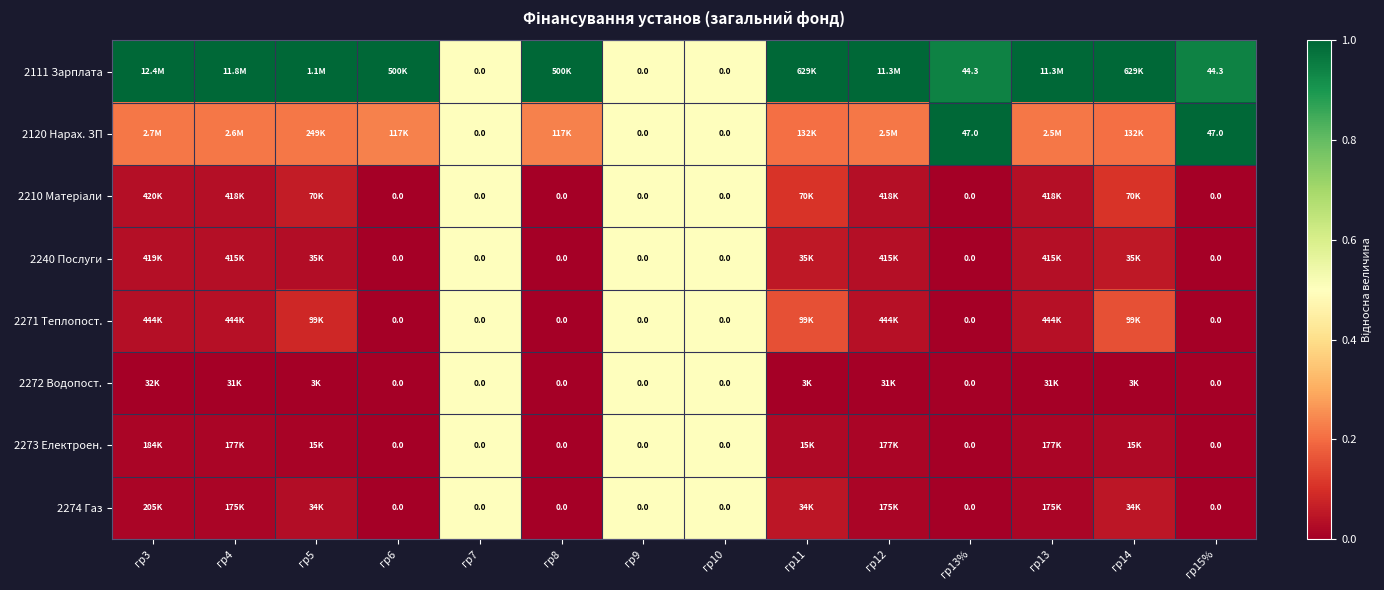

Which category has the highest value across all series?

гр3